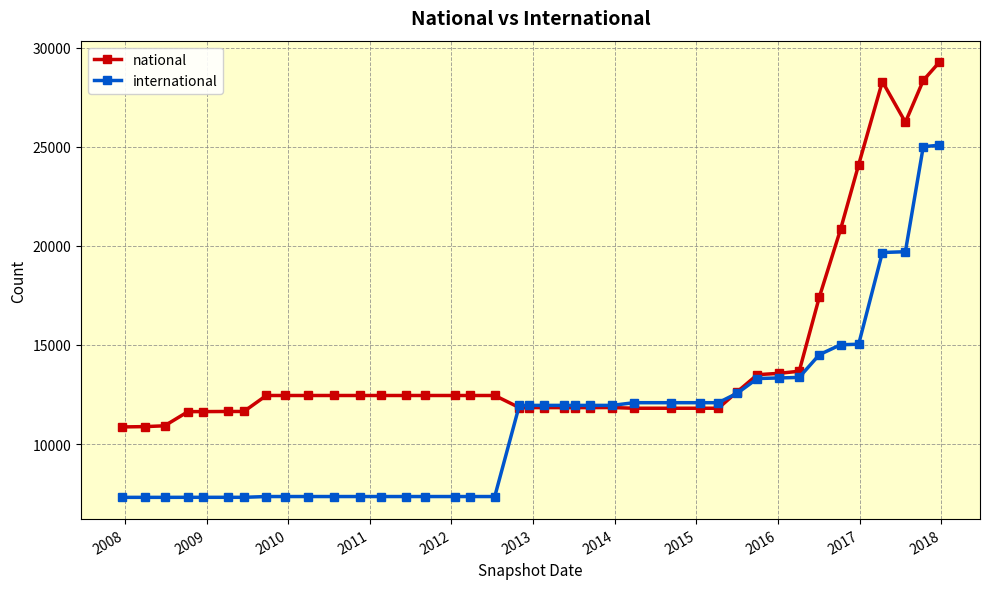

What is the value of the international point at the 32nd from the left?

13333